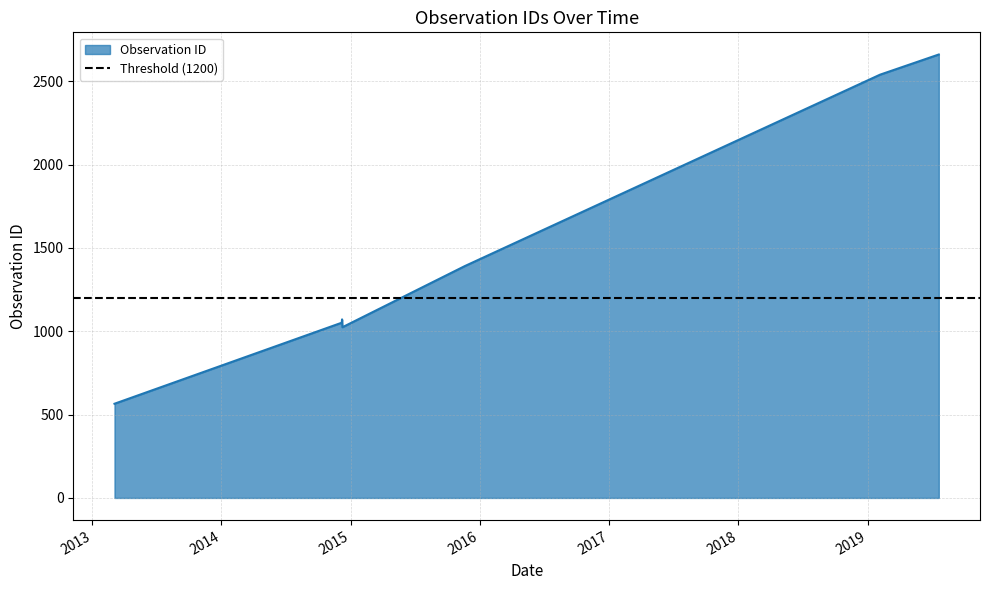

Which category has the lowest value across all series?

2013-03-05